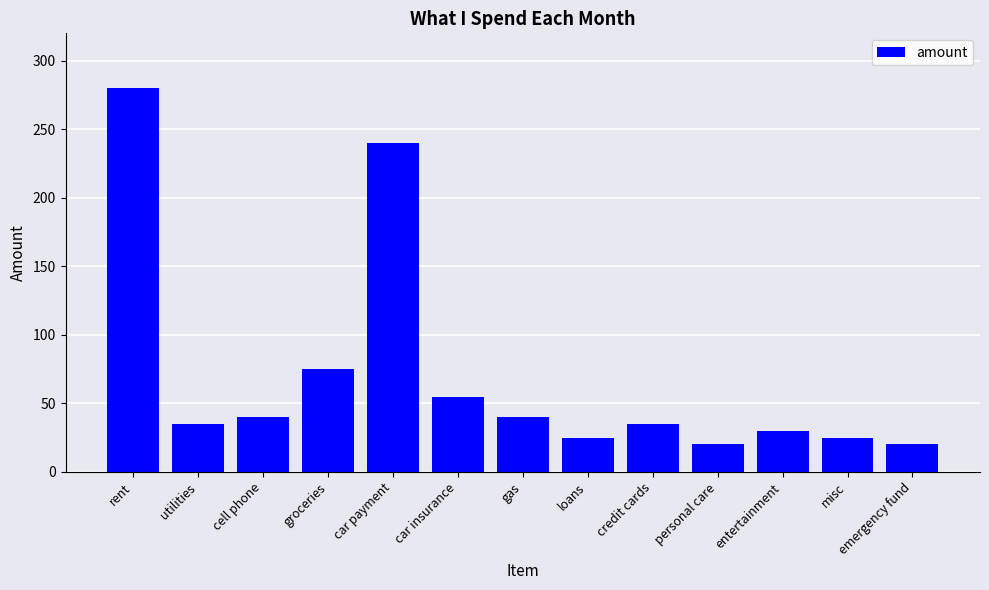

Reading right to left, list all the values displayed in this chart.

emergency fund=20	misc=25	entertainment=30	personal care=20	credit cards=35	loans=25	gas=40	car insurance=55	car payment=240	groceries=75	cell phone=40	utilities=35	rent=280